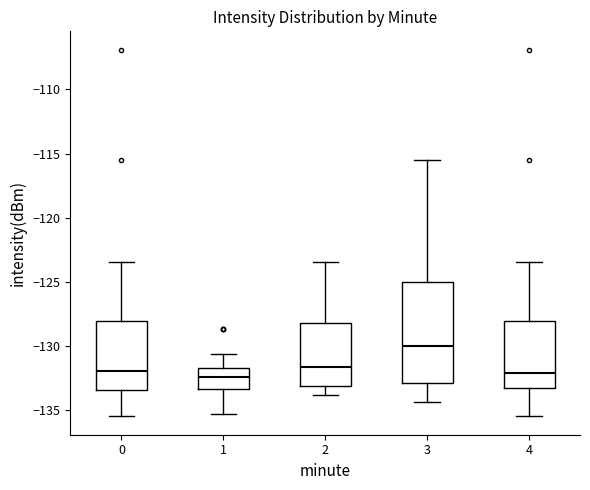

Reading left to right, transcribe this box plot: for each box, give where its median line is, the range the box spans, and where its two whiskers end, as read against the y-axis. The values are not printed on the chart, so give them approximately, as read against the axis.

0: median -132.0, box -133.5 to -128.0, whiskers -135.5 to -123.5
1: median -132.5, box -133.5 to -131.5, whiskers -135.5 to -130.5
2: median -131.5, box -133.0 to -128.0, whiskers -134.0 to -123.5
3: median -130.0, box -133.0 to -125.0, whiskers -134.5 to -115.5
4: median -132.0, box -133.5 to -128.0, whiskers -135.5 to -123.5